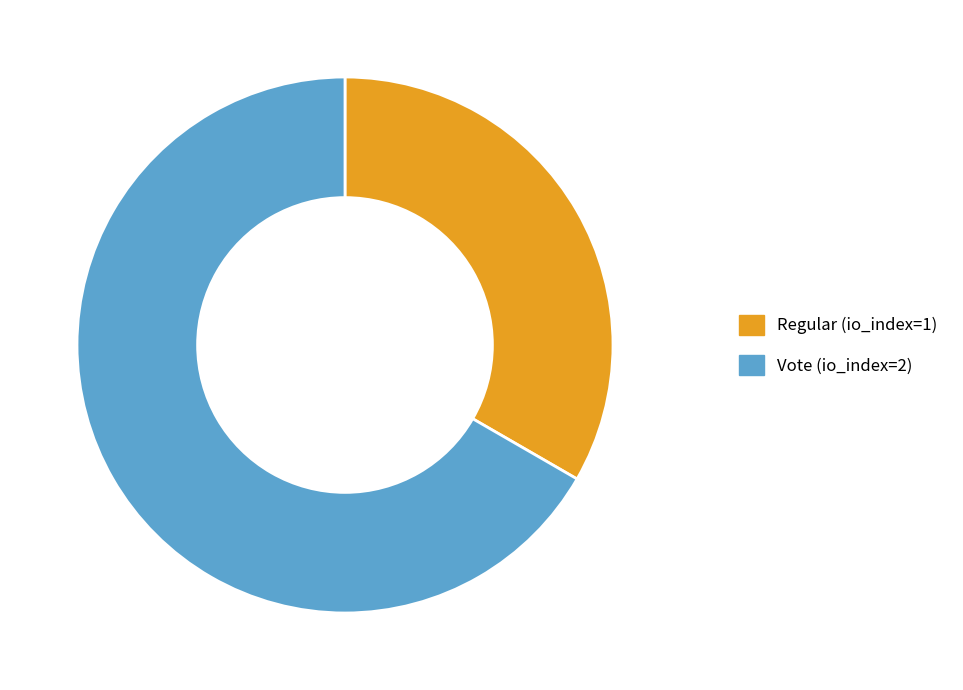

Which category has the biggest portion of the pie?

Vote (io_index=2)